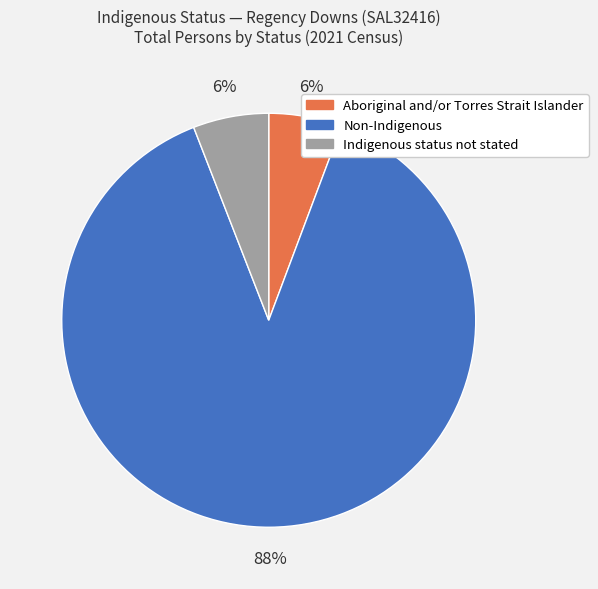

To the nearest percent, what is the combined percentage of Non-Indigenous and Indigenous status not stated?

94%